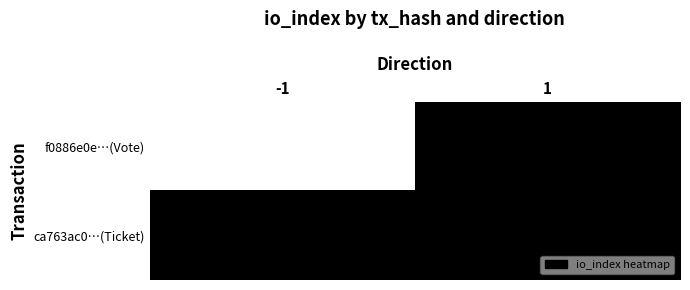

Rank the series by their maximum value, from highest to lowest.

f0886e0e…(Vote), ca763ac0…(Ticket)